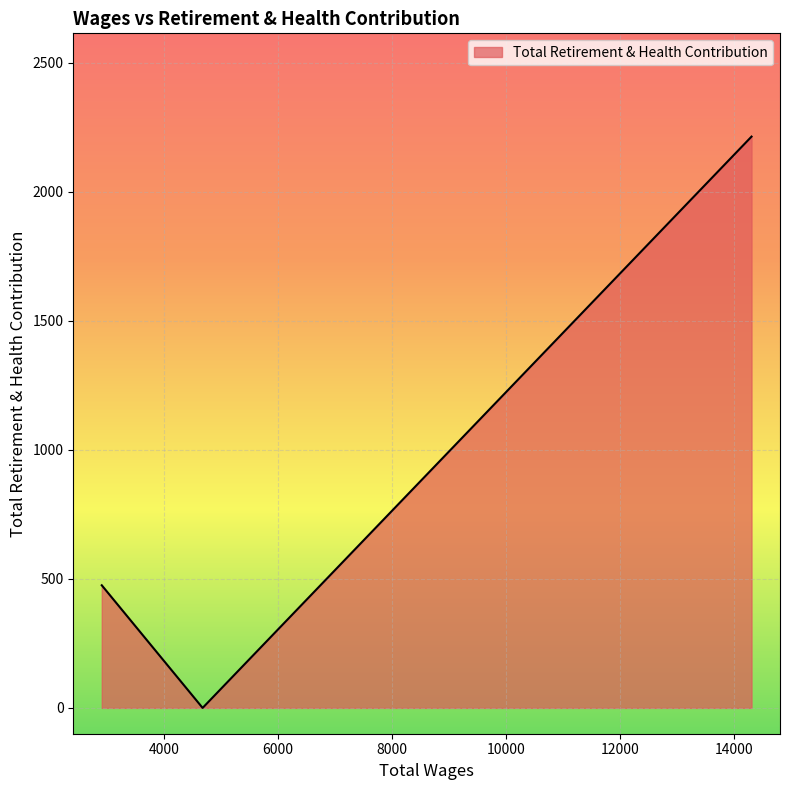

Count the number of categories in the chart.

3